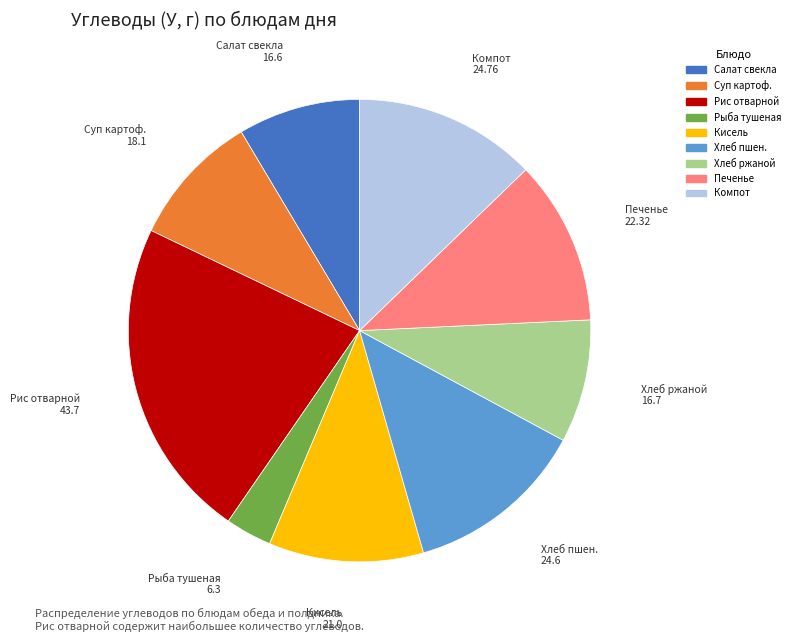

Is there a majority slice in this chart?

No